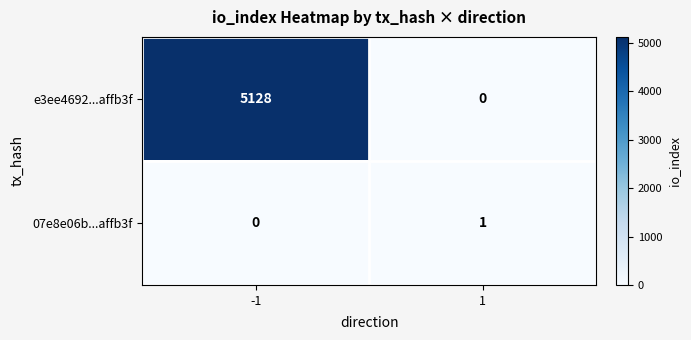

Is the value of e3ee4692...affb3f at -1 greater than the value of 07e8e06b...affb3f at 1?

Yes